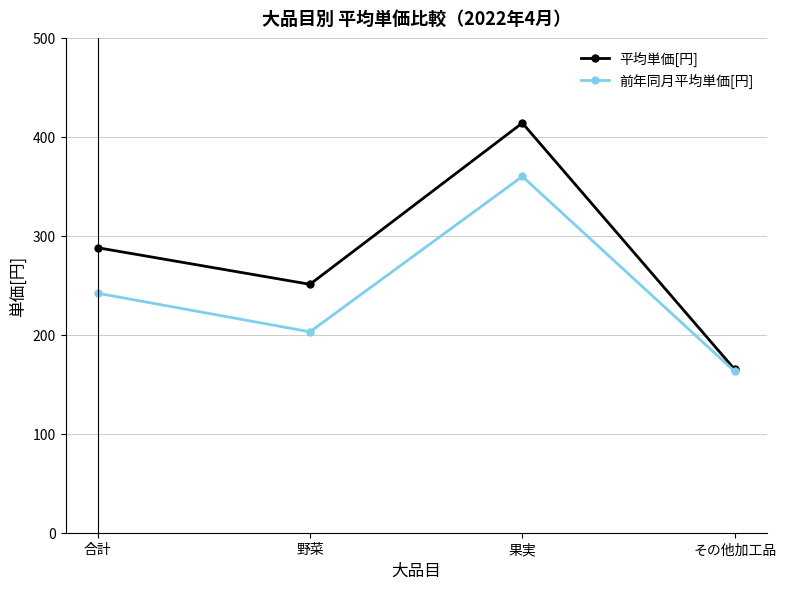

True or false: 平均単価[円] has more than 2 points higher than both neighbors.

False